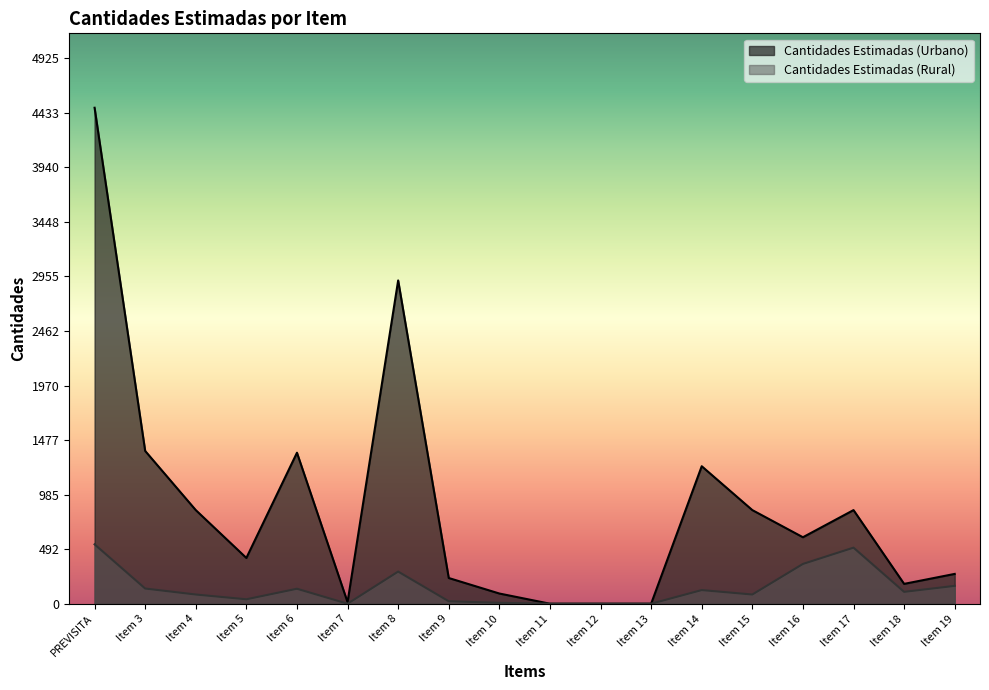

True or false: Cantidades Estimadas (Rural) and Cantidades Estimadas (Urbano) intersect in this chart.

False